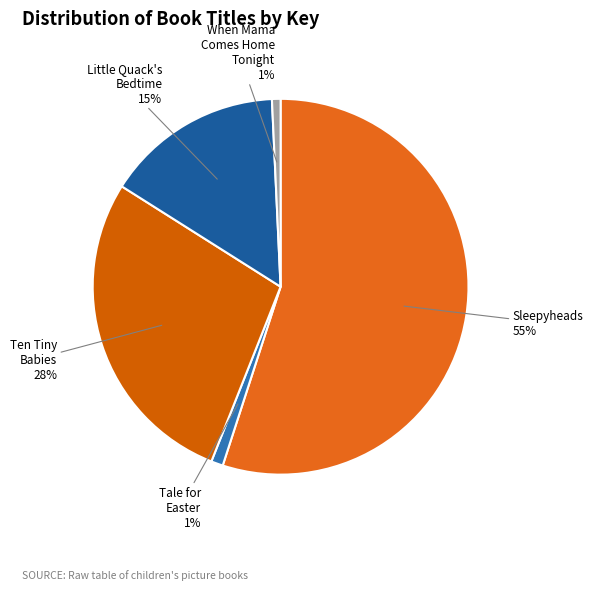

Count the number of slices in the pie.

5